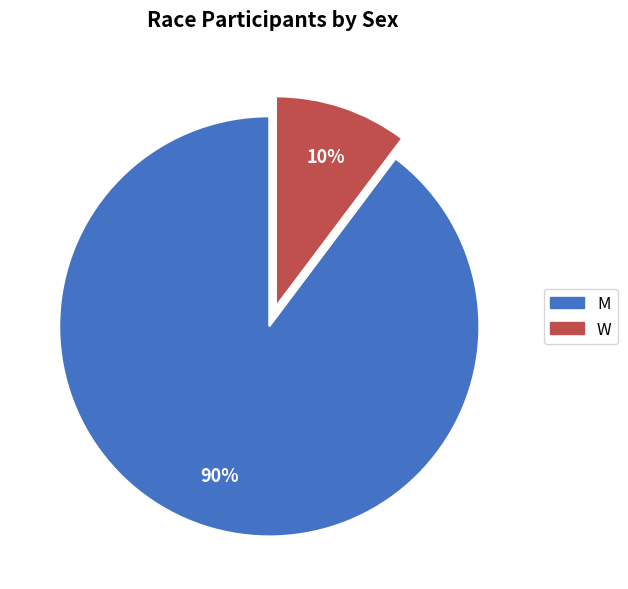

What percentage is the W slice, to the nearest percent?

10%